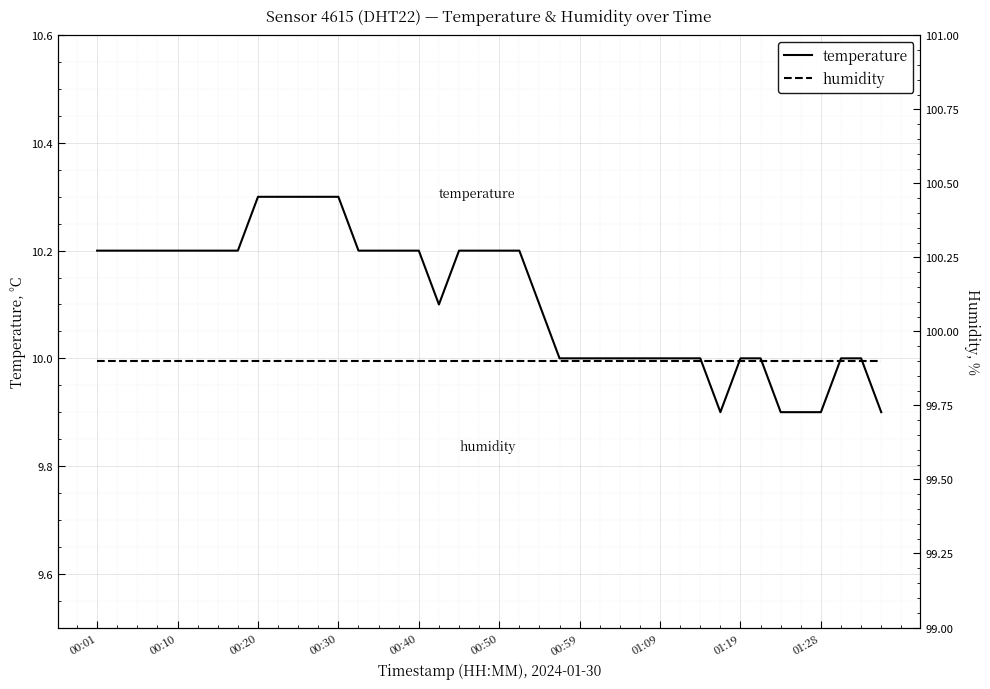

At which category does the chart reach its minimum across all series?

31